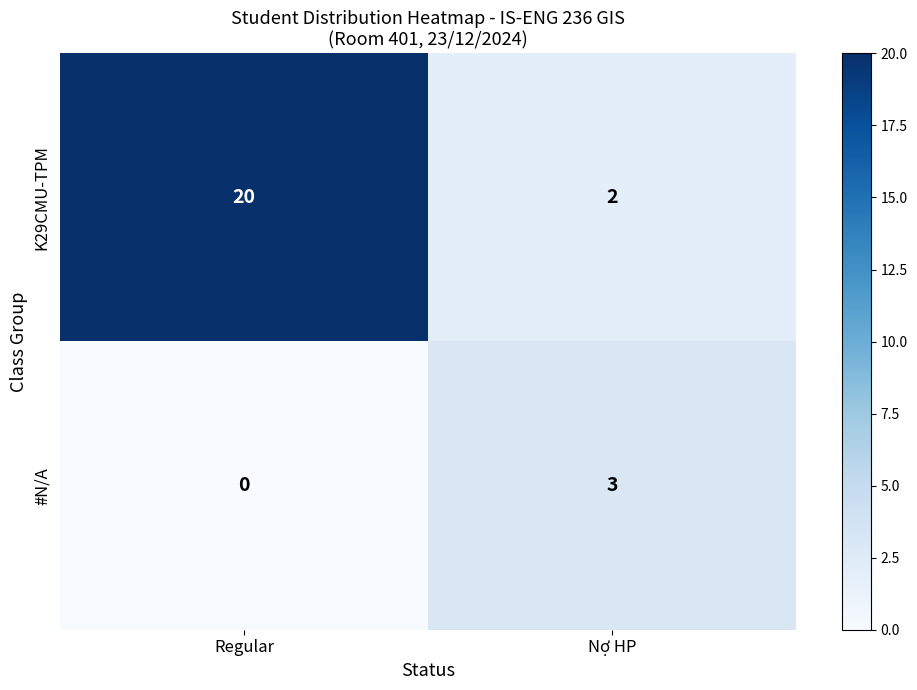

What value does the K29CMU-TPM series have at Regular, to the nearest 5?

20